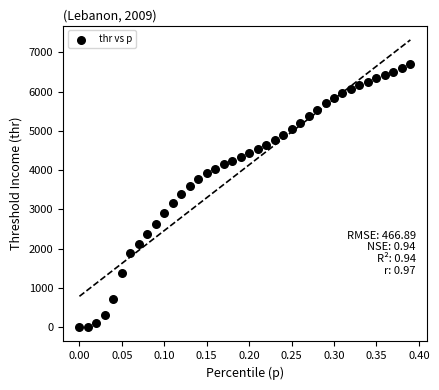

What is the range of X values (max minus min)?

0.4